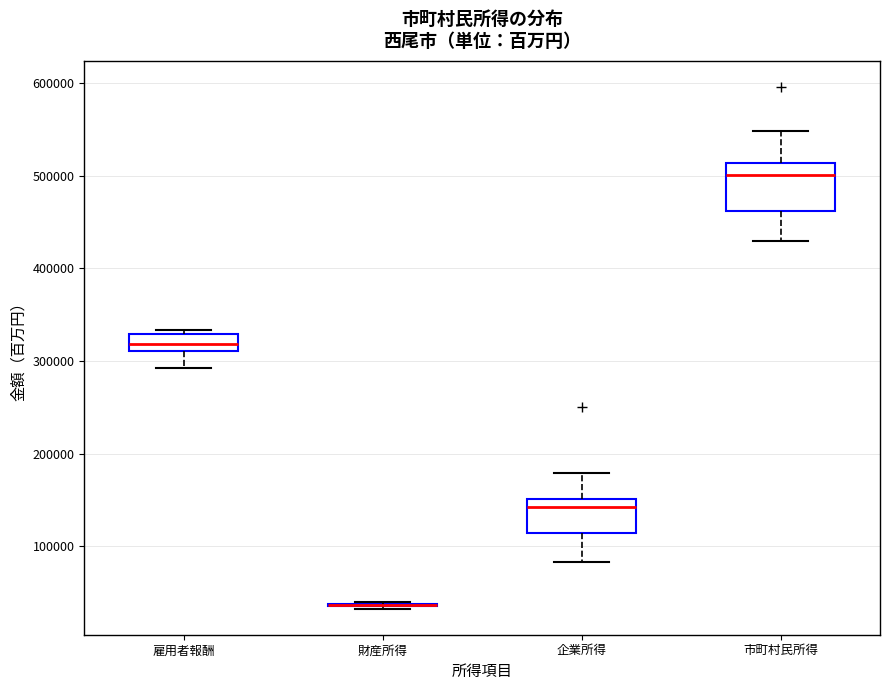

Reading left to right, read every box against the y-axis: the position of its median line, the range the box covers, and the ends of its whiskers. The values are not printed on the chart, so give them approximately, as read against the axis.

雇用者報酬: median 320000, box 310000 to 330000, whiskers 290000 to 330000 (just above the box's upper edge)
財産所得: box collapsed to a line at 40000, whiskers 30000 to 40000
企業所得: median 140000, box 110000 to 150000, whiskers 80000 to 180000
市町村民所得: median 500000, box 460000 to 510000, whiskers 430000 to 550000